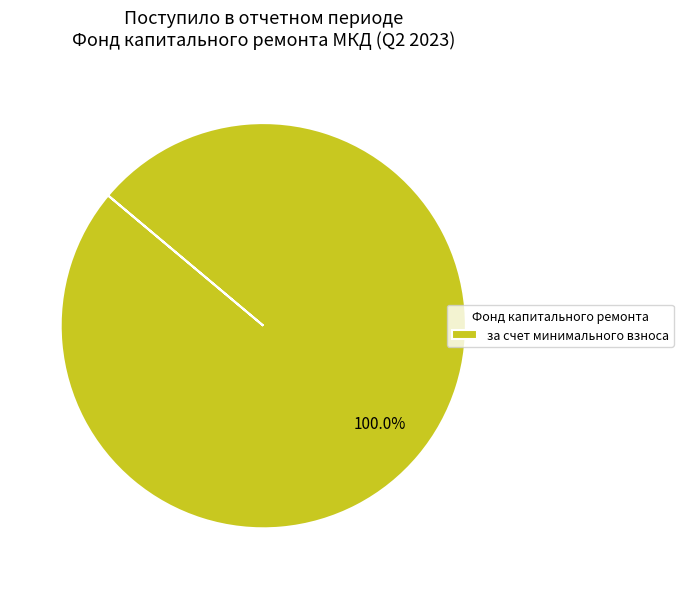

Does за счет минимального взноса account for over 50% of the chart?

Yes